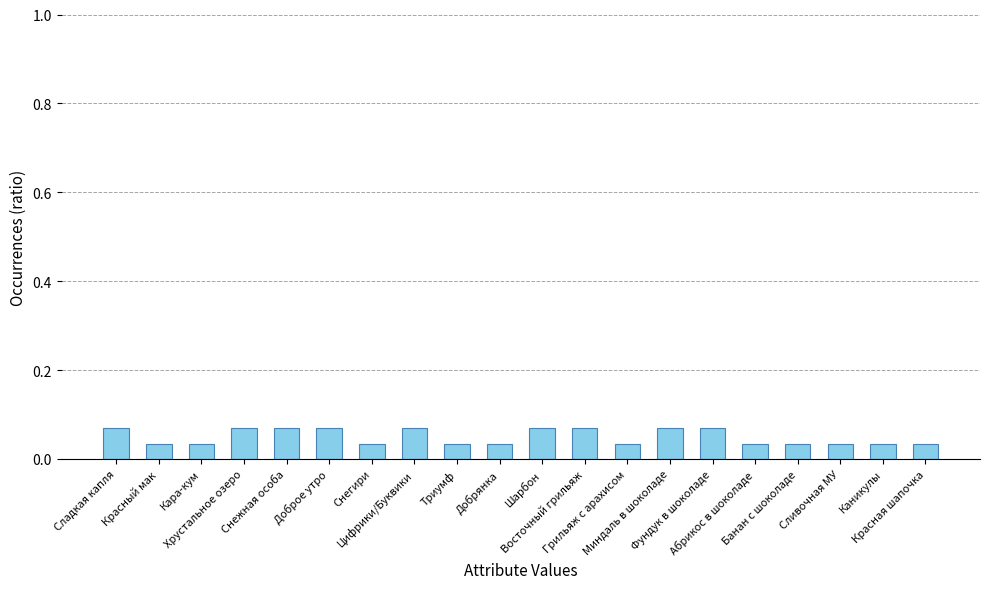

Rank the categories by value from lowest to highest.

Красный мак, Кара-кум, Снегири, Триумф, Добрянка, Грильяж с арахисом, Абрикос в шоколаде, Банан с шоколаде, Сливочная МУ, Каникулы, Красная шапочка, Сладкая капля, Хрустальное озеро, Снежная особа, Доброе утро, Цифрики/Буквики, Шарбон, Восточный грильяж, Миндаль в шоколаде, Фундук в шоколаде